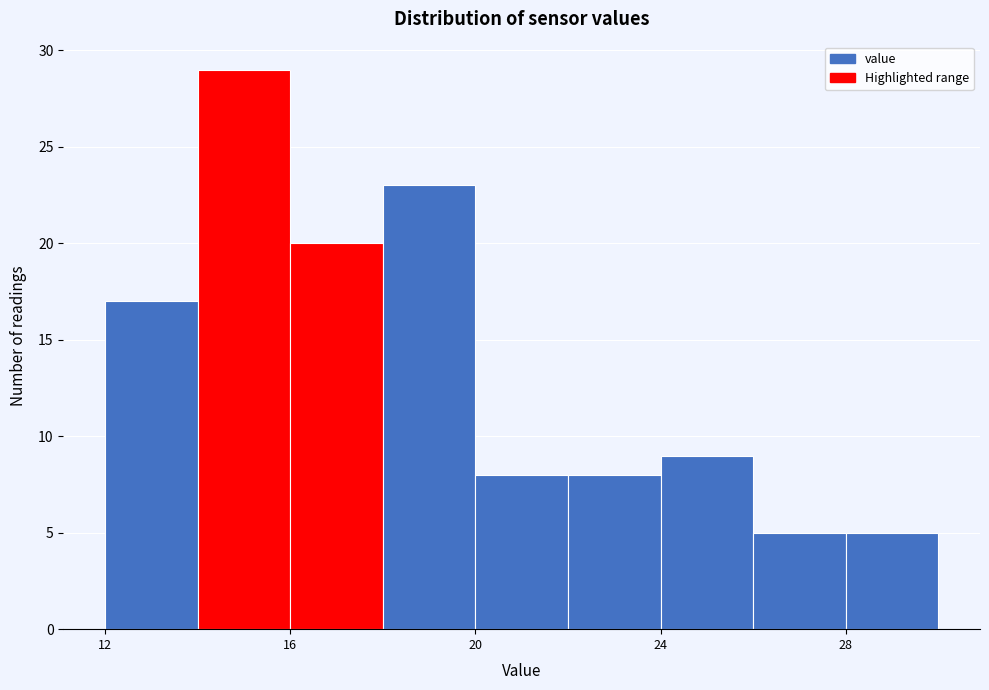

Reading left to right, transcribe this chart: for each bar, give the range it covers on the x-axis and its height. The values are not printed on the chart, so give them approximately, as read against the axis.

12 to 14: 17
14 to 16: 29
16 to 18: 20
18 to 20: 23
20 to 22: 8
22 to 24: 8
24 to 26: 9
26 to 28: 5
28 to 30: 5